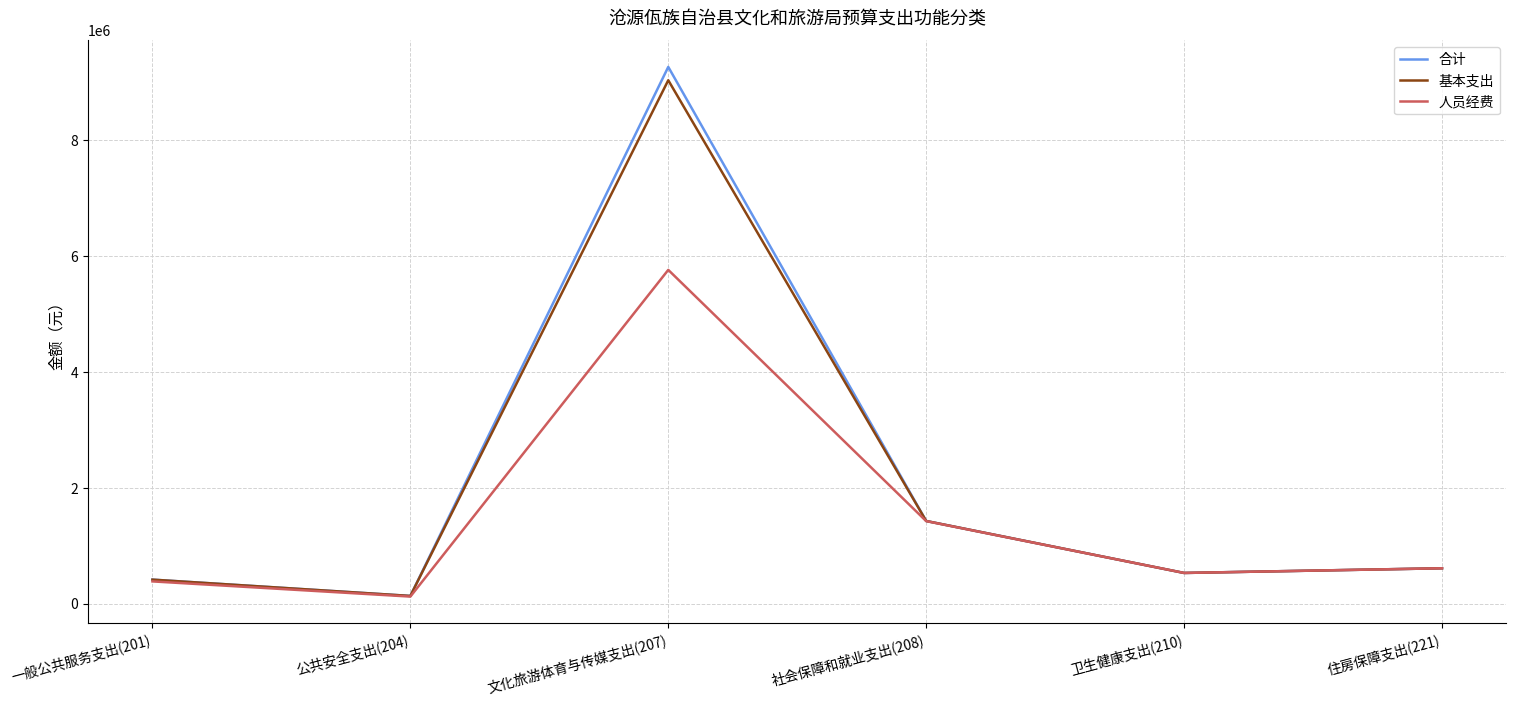

Where does the 人员经费 series first go above 611247?

文化旅游体育与传媒支出(207)